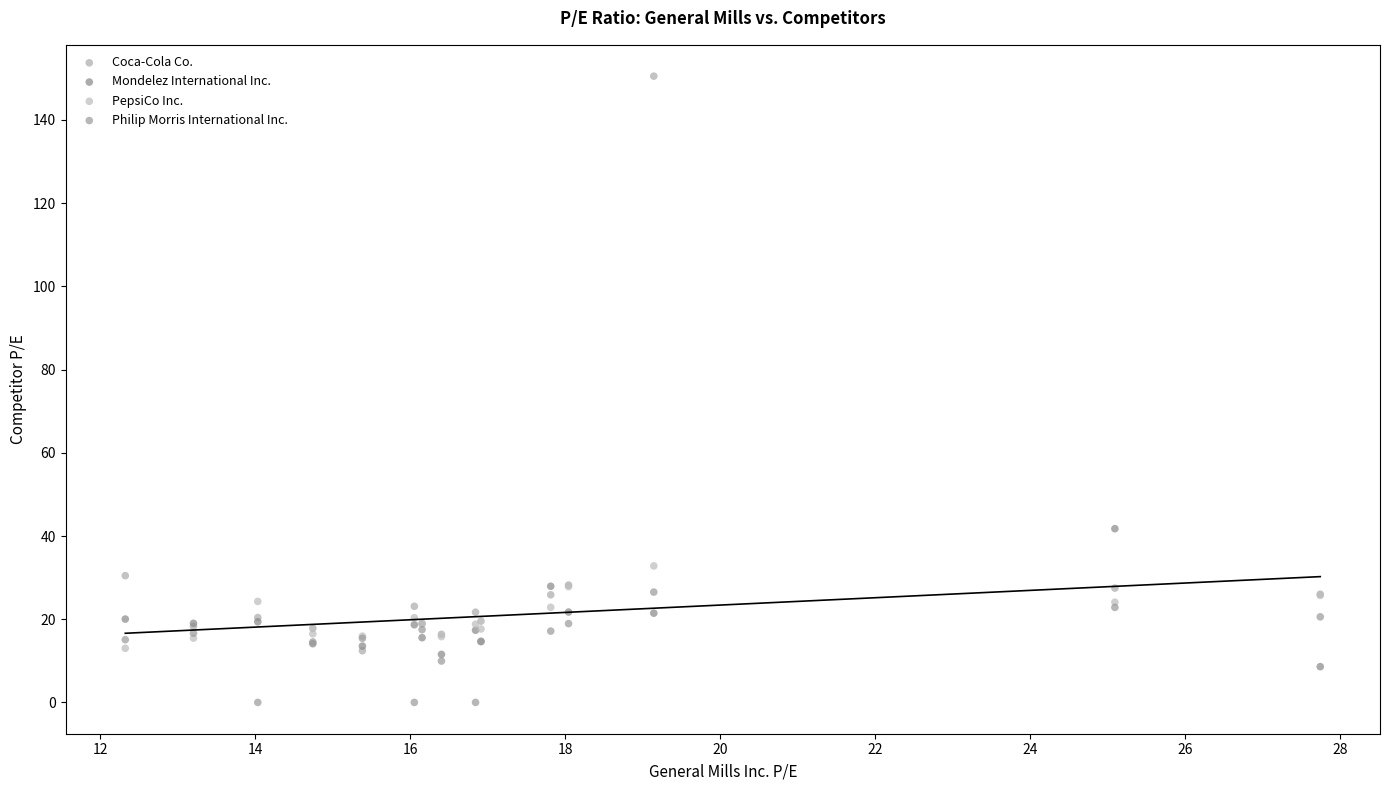

In the Coca-Cola Co. series, what Y value is closest to 81?

30.5